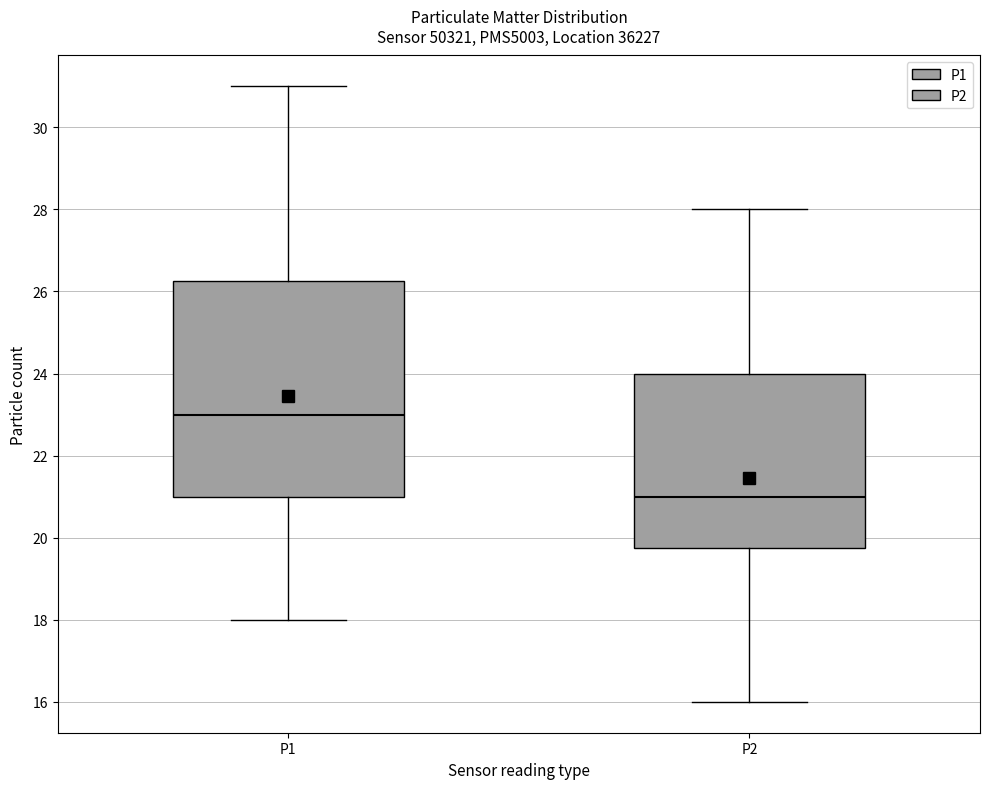

Which box is the tallest, from its lower edge to its upper edge?

P1